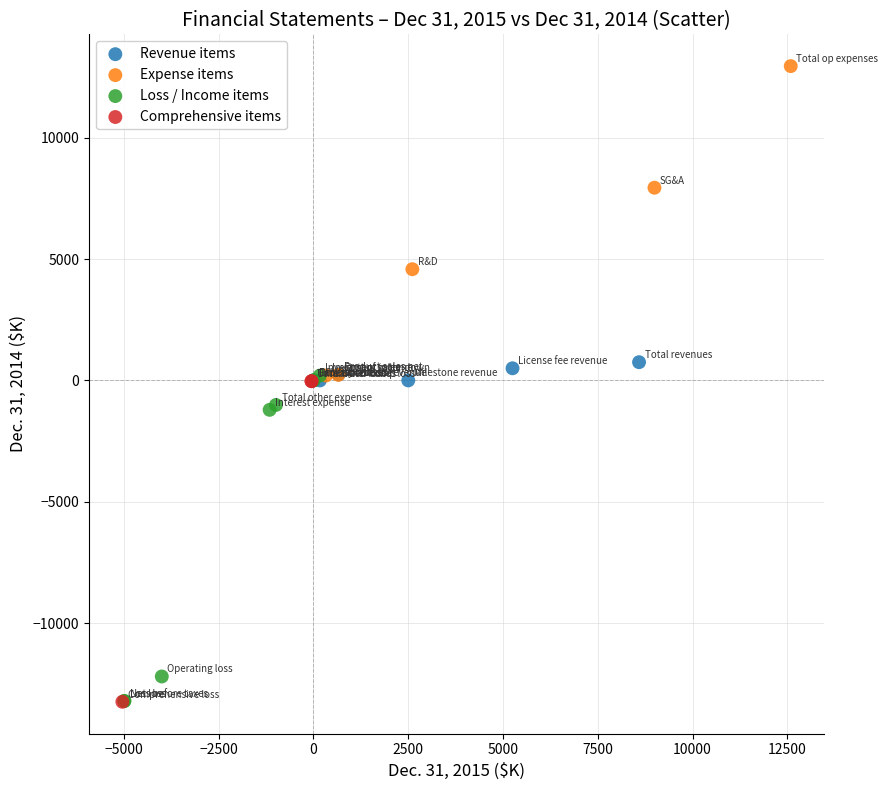

Which series contains the highest Y value?

Expense items